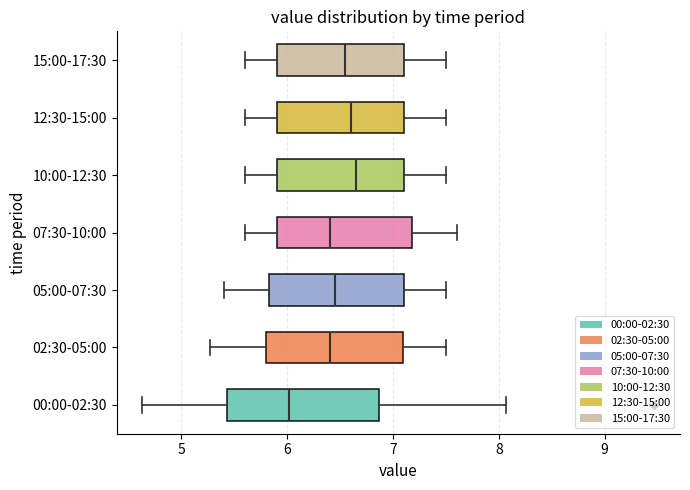

Reading bottom to top, transcribe this box plot: for each box, give where its median line is, the range the box spans, and where its two whiskers end, as read against the x-axis. The values are not printed on the chart, so give them approximately, as read against the axis.

00:00-02:30: median 6.0, box 5.4 to 6.9, whiskers 4.6 to 8.1
02:30-05:00: median 6.4, box 5.8 to 7.1, whiskers 5.3 to 7.5
05:00-07:30: median 6.5, box 5.8 to 7.1, whiskers 5.4 to 7.5
07:30-10:00: median 6.4, box 5.9 to 7.2, whiskers 5.6 to 7.6
10:00-12:30: median 6.7, box 5.9 to 7.1, whiskers 5.6 to 7.5
12:30-15:00: median 6.6, box 5.9 to 7.1, whiskers 5.6 to 7.5
15:00-17:30: median 6.6, box 5.9 to 7.1, whiskers 5.6 to 7.5